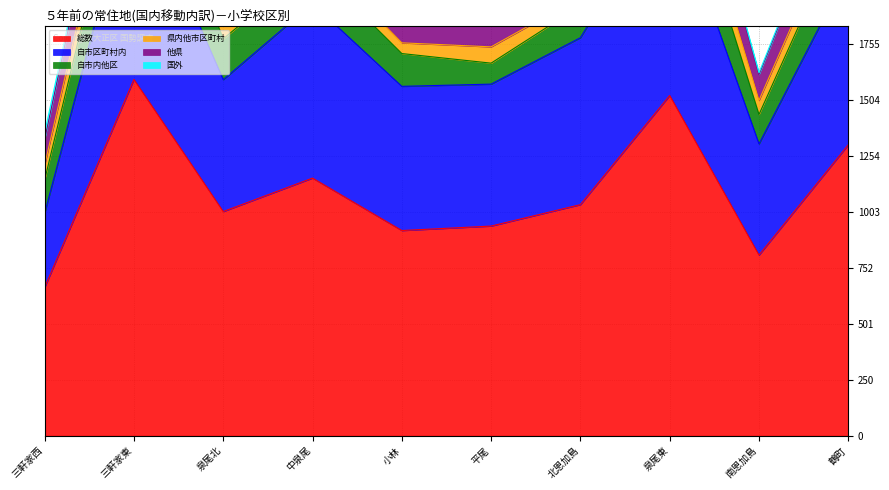

Is it true that 自市内他区 equals 245 at 三軒家西?

False